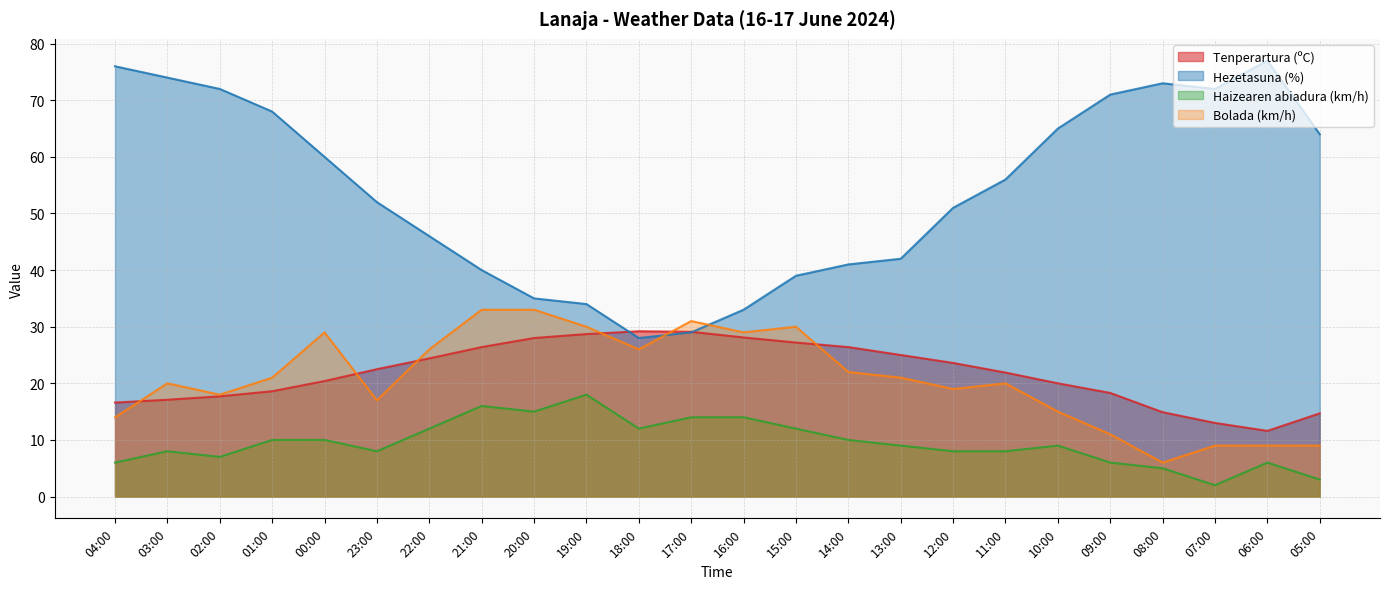

True or false: Tenperartura (ºC) and Bolada (km/h) intersect in this chart.

True